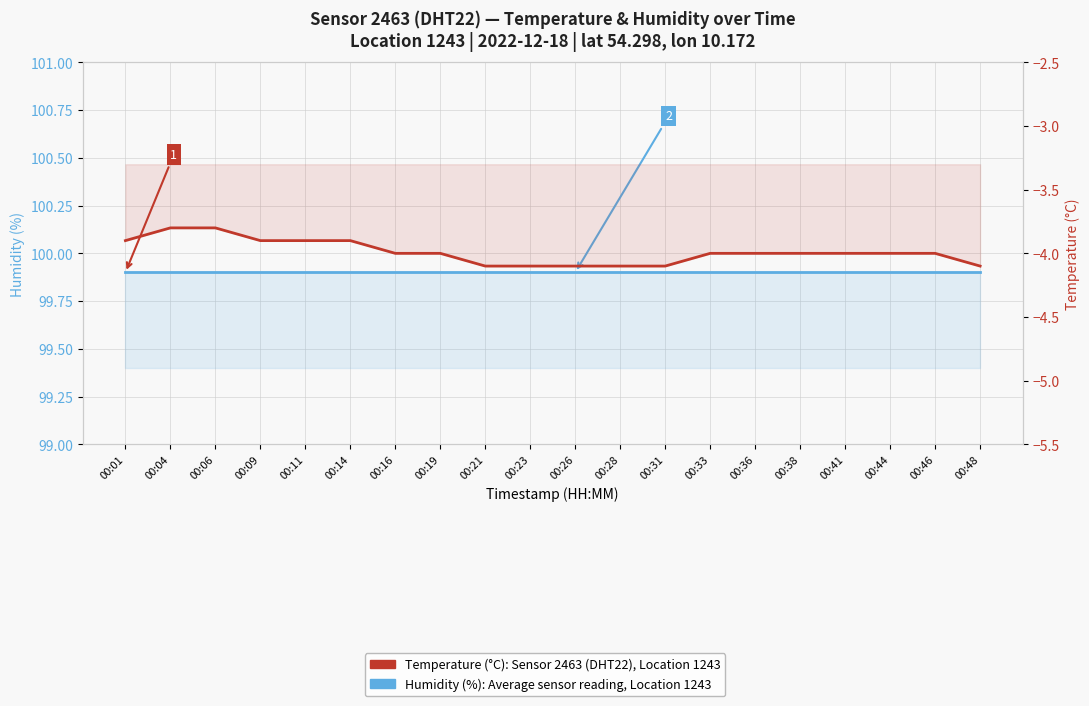

What is the highest value of the Humidity (%) — DHT22, Location 1243 series?

99.9